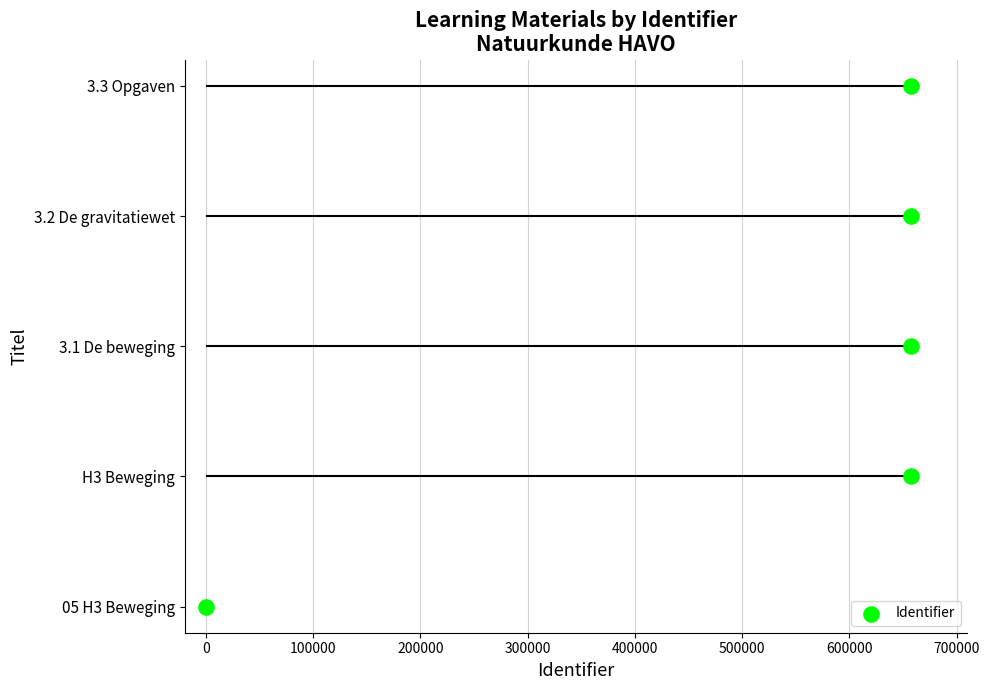

What is the change in value from −100000 to 200000?

+3